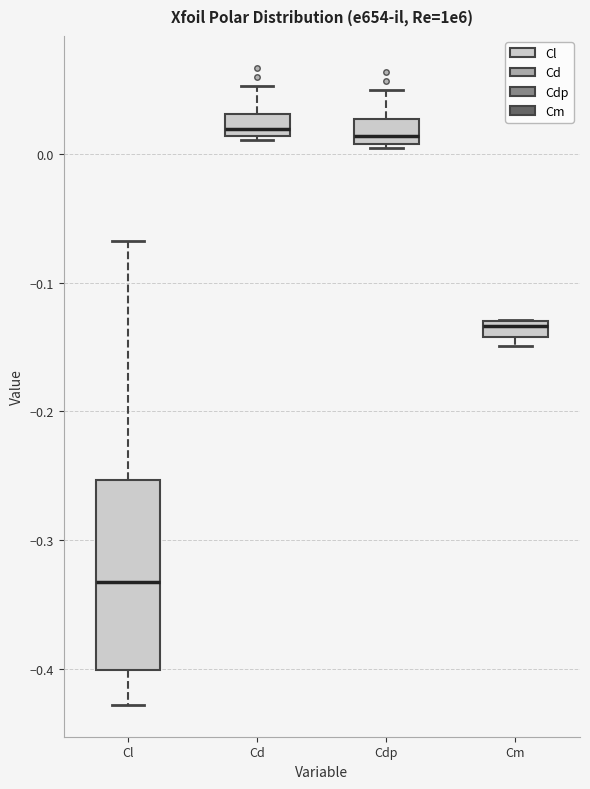

Where does the lower whisker of the box for Cl end on the y-axis? The values are not printed on the chart, so give them approximately, as read against the axis.

-0.43